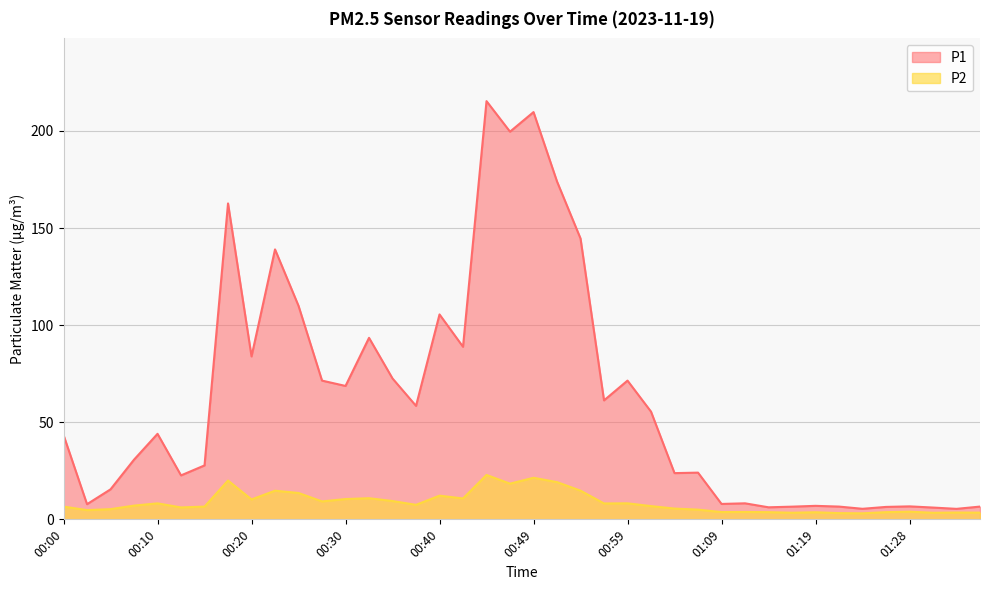

True or false: P2 and P1 intersect in this chart.

False